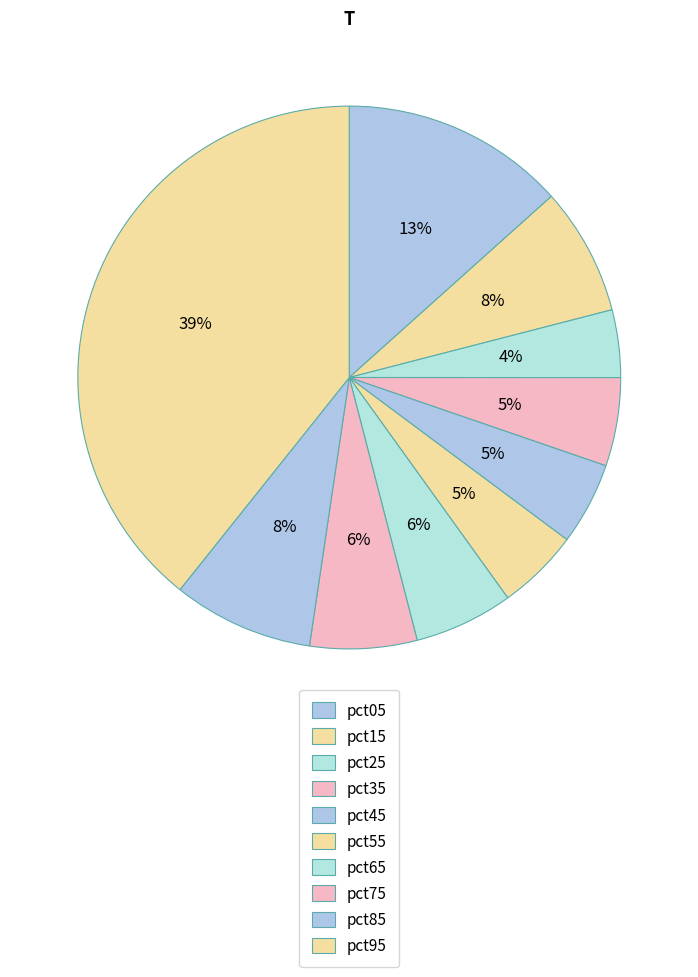

To the nearest percent, what portion does pct75 represent?

6%